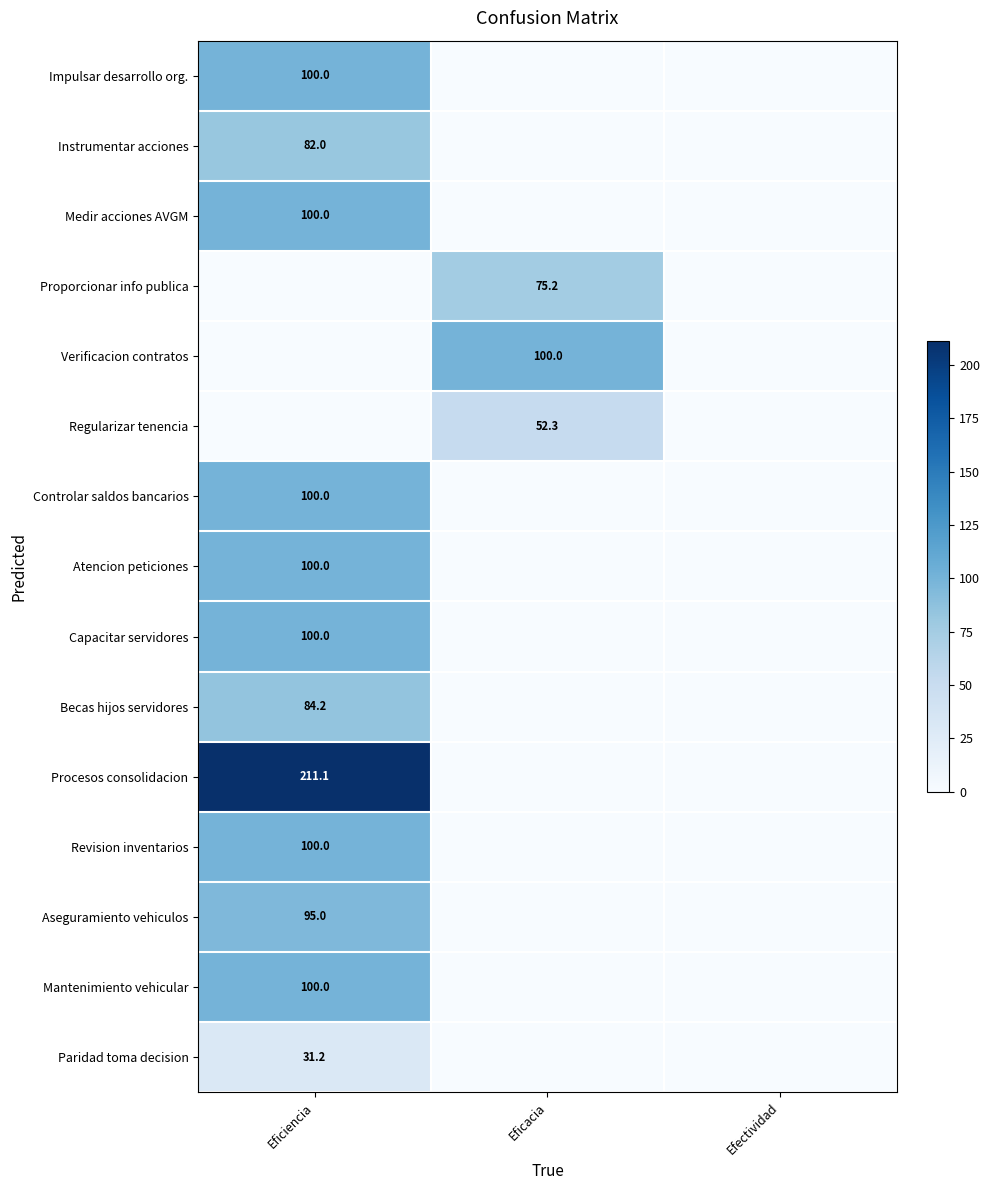

The Atencion peticiones series shows 100.0 at Eficiencia. True or false?

True